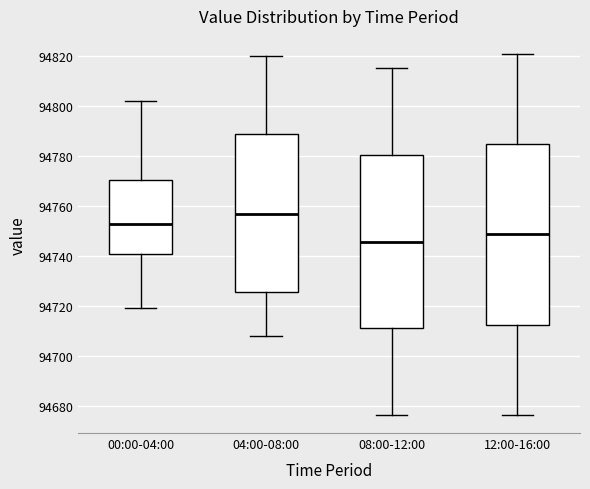

Which box is the tallest, from its lower edge to its upper edge?

12:00-16:00